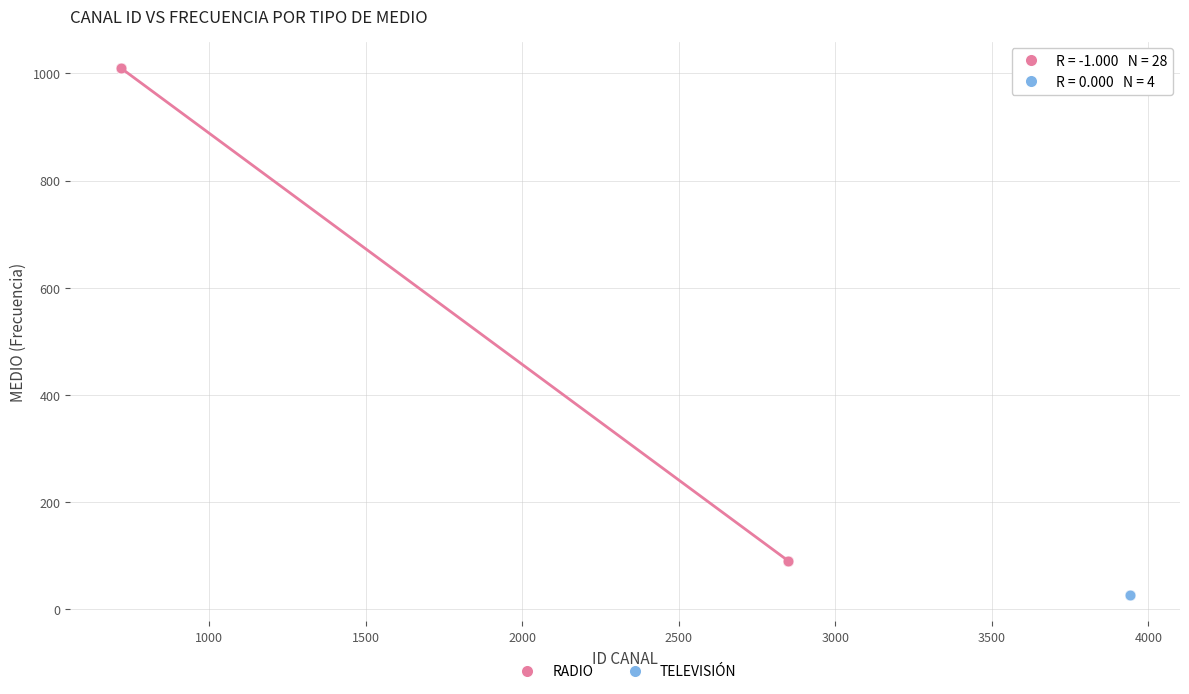

Which series reaches the minimum Y coordinate?

TELEVISIÓN